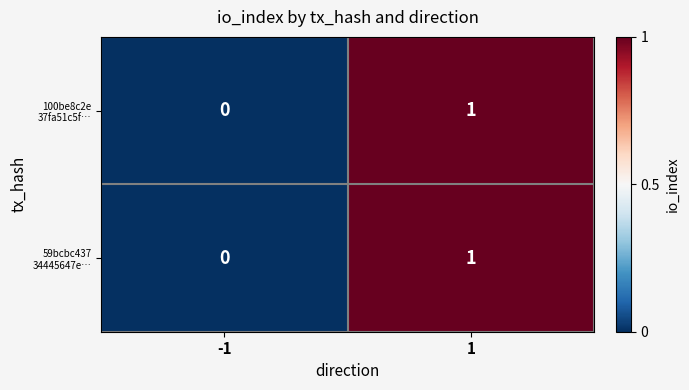

Rank the series by their maximum value, from lowest to highest.

100be8c2e 37fa51c5f…, 59bcbc437 34445647e…